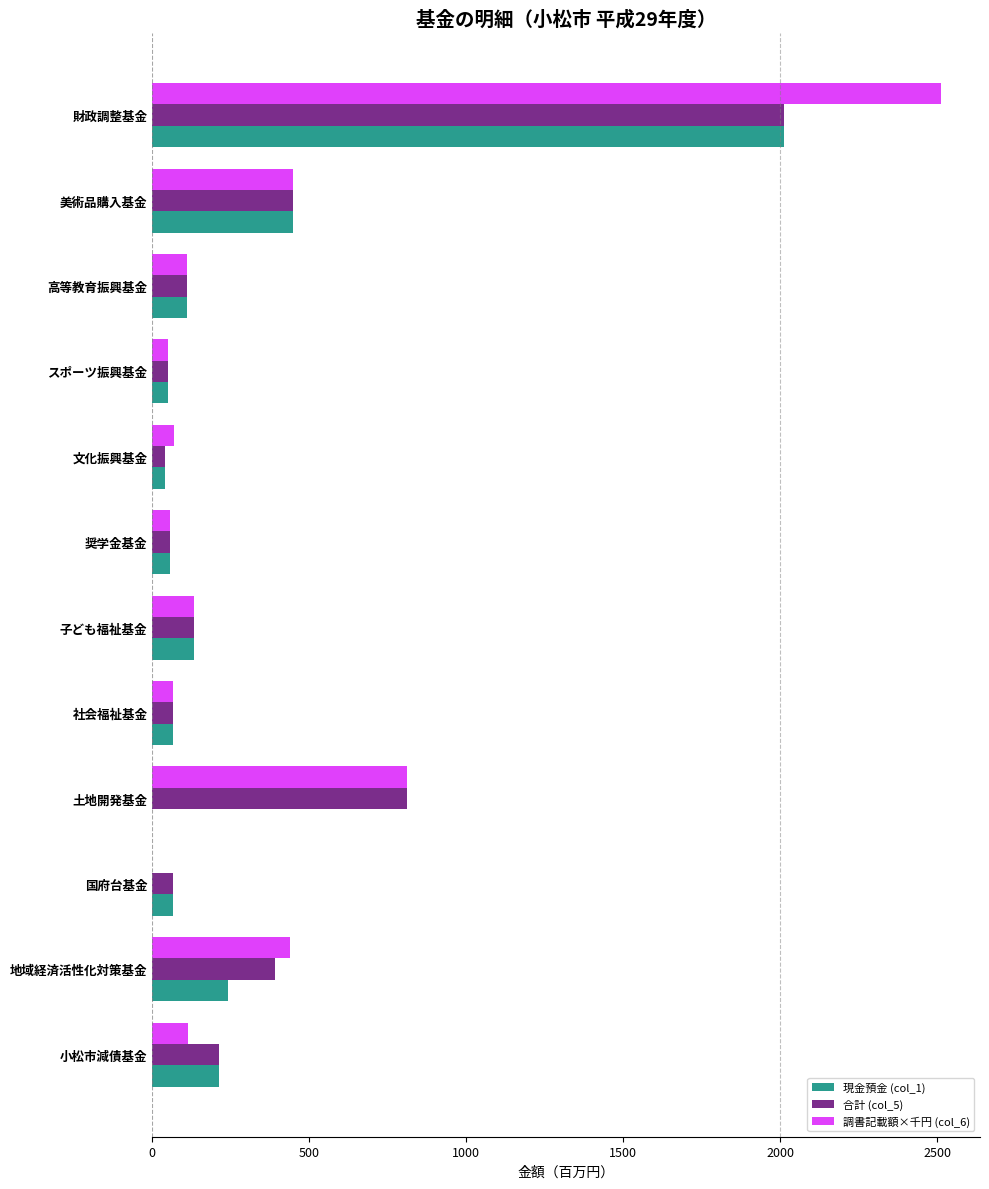

The value of 調書記載額×千円 (col_6) at 小松市減債基金 is 112.0. True or false?

True